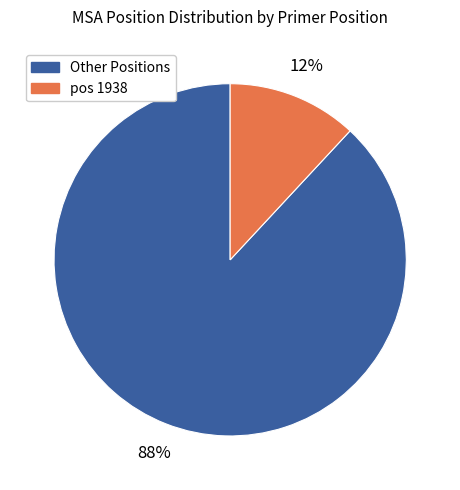

Which slice is the largest?

Other Positions